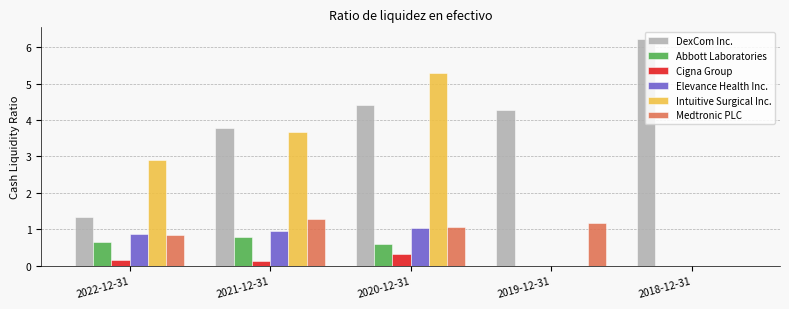

At which category is the sum across all series the highest?

2020-12-31